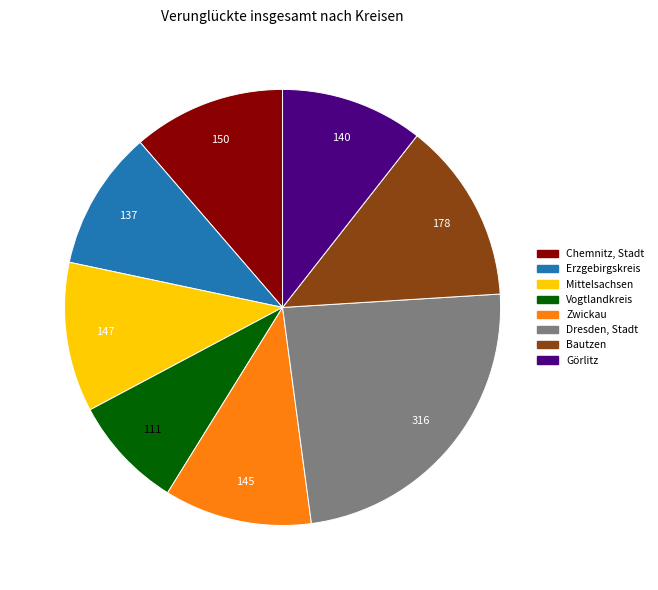

Which slice is the smallest?

Vogtlandkreis